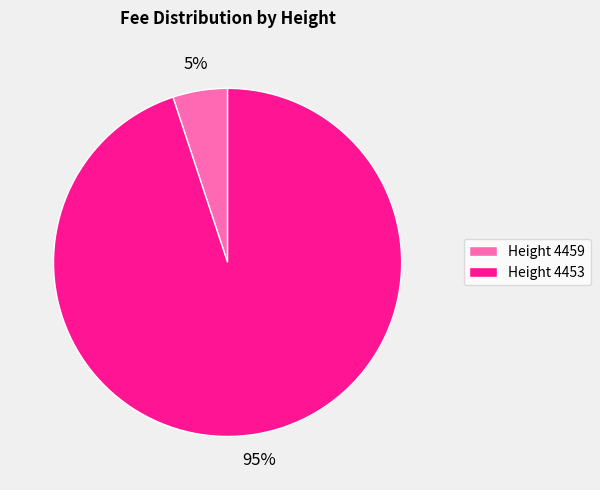

Is it true that Height 4453 is 95% of the pie?

True